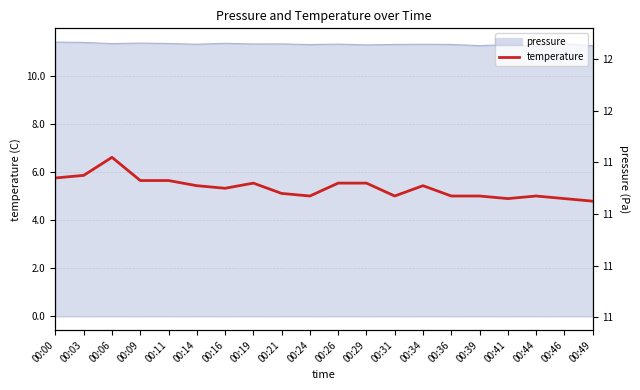

Does the chart have visible grid lines?

Yes